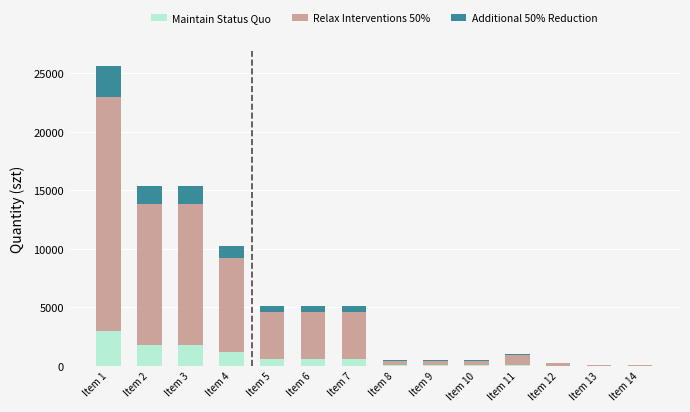

How many distinct data groups are displayed?

3